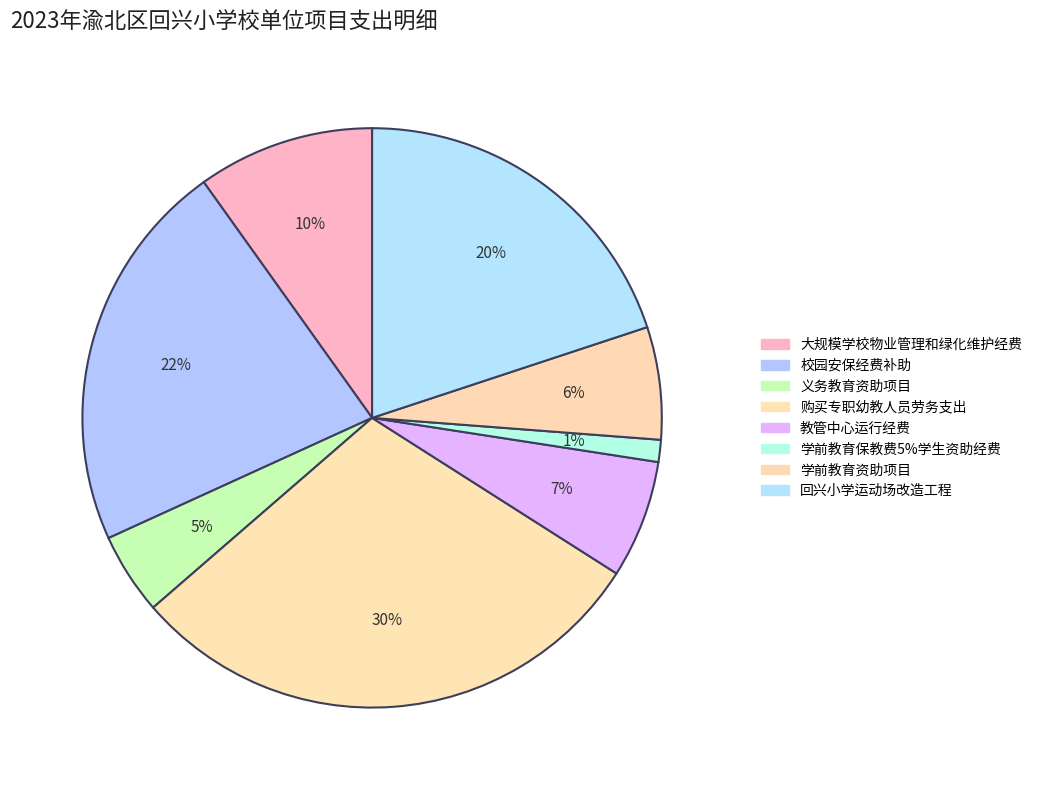

Combined, what portion of the pie is 大规模学校物业管理和绿化维护经费 and 学前教育保教费5%学生资助经费?

11.1%